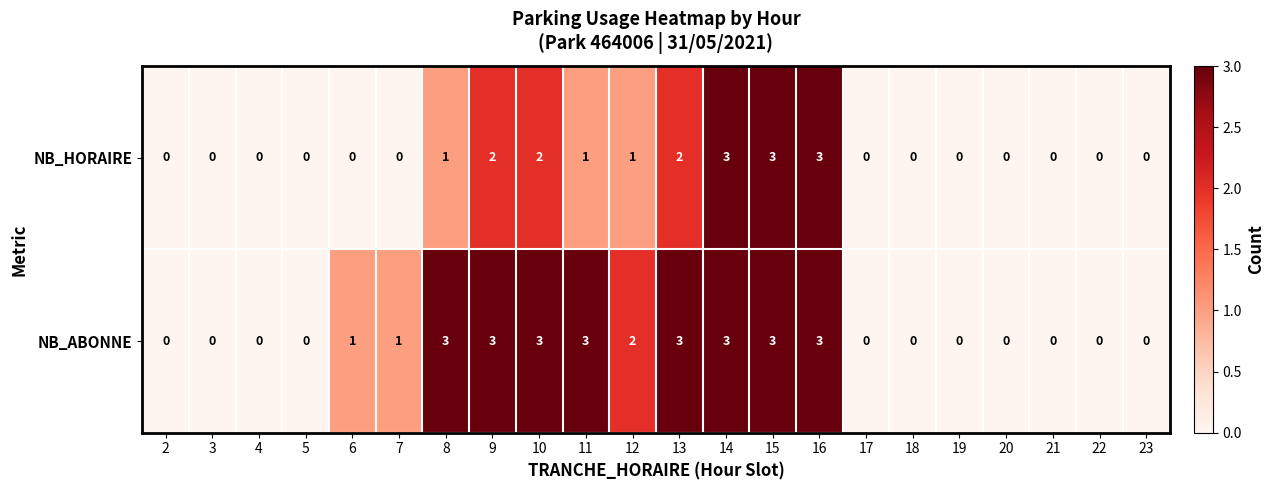

Between 5 and 8, which series saw the biggest shift?

NB_ABONNE